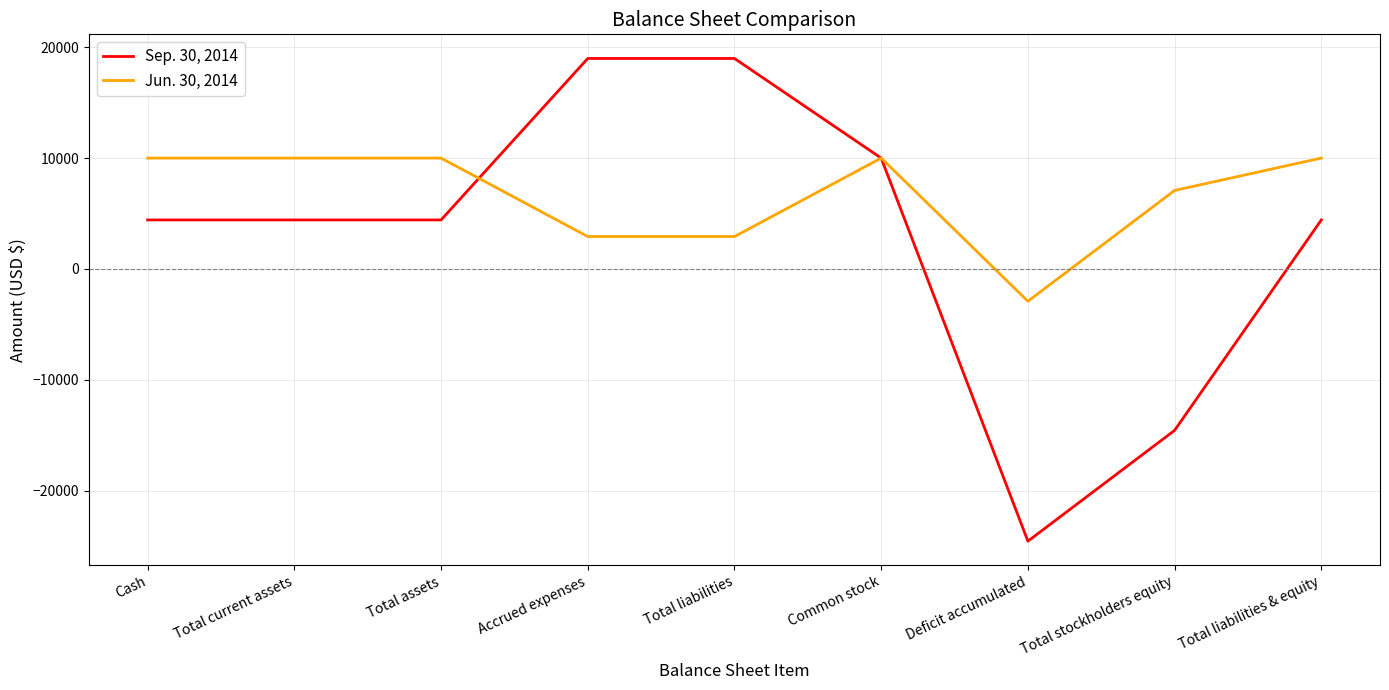

Reading left to right, extract all data points from this chart.

Sep. 30, 2014: Cash=4419	Total current assets=4419	Total assets=4419	Accrued expenses=18991	Total liabilities=18991	Common stock=10000	Deficit accumulated=-24572	Total stockholders equity=-14572	Total liabilities & equity=4419
Jun. 30, 2014: Cash=10000	Total current assets=10000	Total assets=10000	Accrued expenses=2919	Total liabilities=2919	Common stock=10000	Deficit accumulated=-2919	Total stockholders equity=7081	Total liabilities & equity=10000